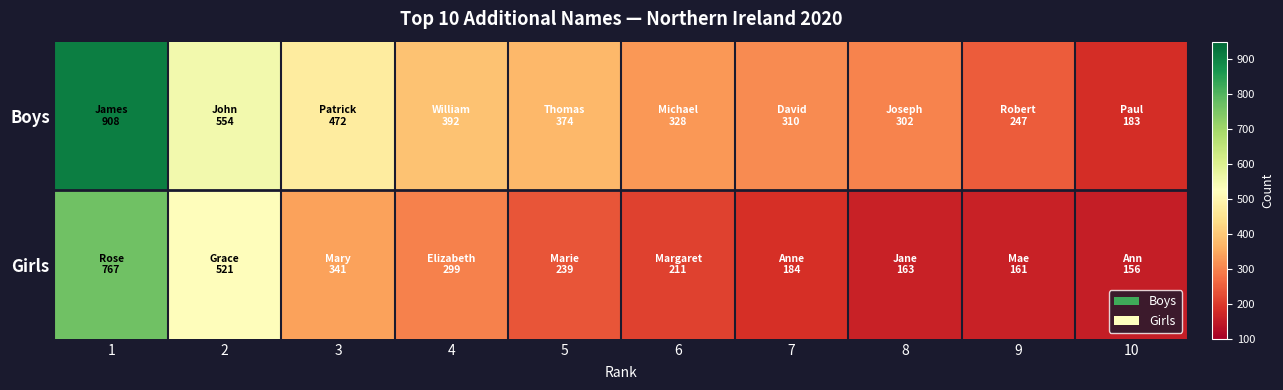

Which series has the largest range (max minus min)?

Boys